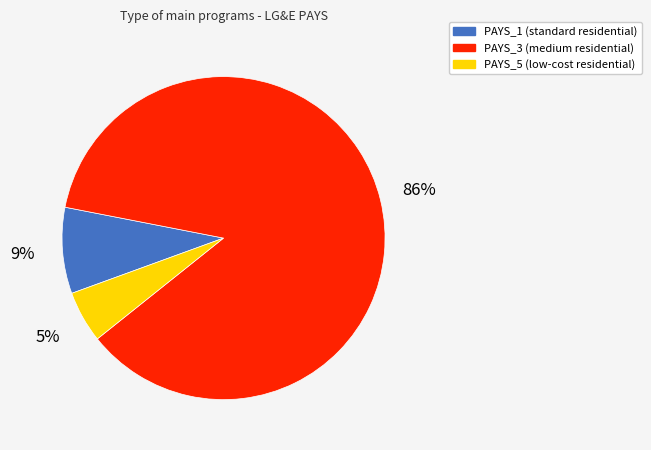

Is there a majority slice in this chart?

Yes